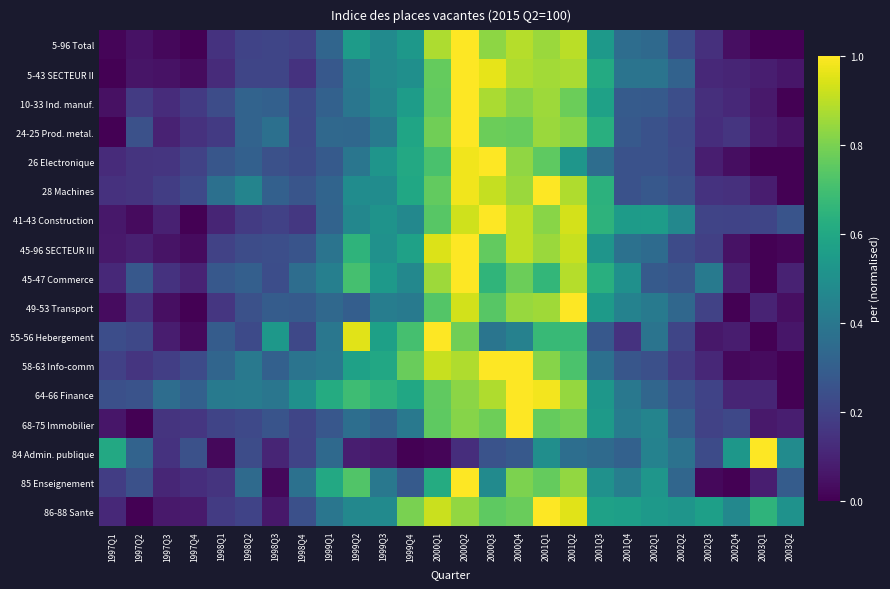

Rank the series by their maximum value, from lowest to highest.

5-96 Total, 5-43 SECTEUR II, 10-33 Ind. manuf., 24-25 Prod. metal., 26 Electronique, 28 Machines, 41-43 Construction, 45-96 SECTEUR III, 45-47 Commerce, 49-53 Transport, 55-56 Hebergement, 58-63 Info-comm, 64-66 Finance, 68-75 Immobilier, 84 Admin. publique, 85 Enseignement, 86-88 Sante